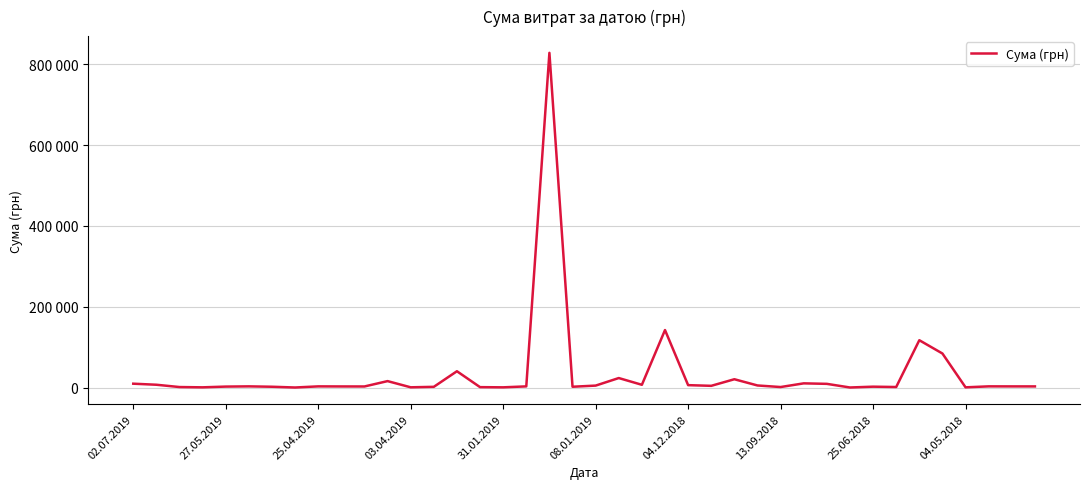

Is this an area chart (filled region under the line)?

No